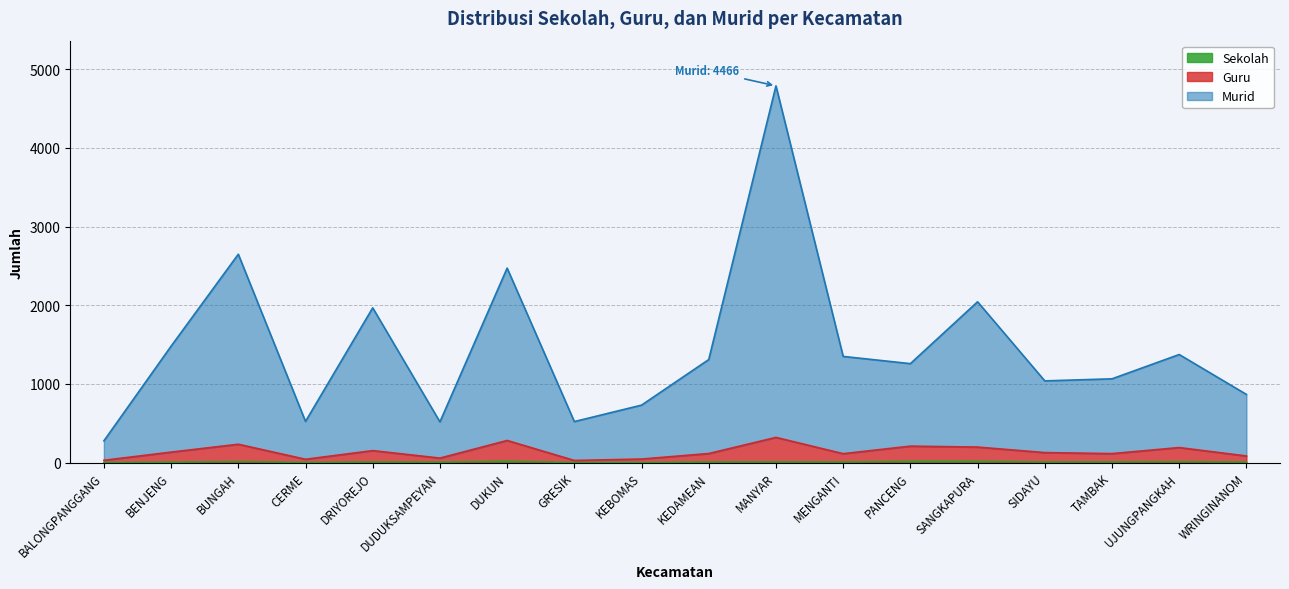

Which series has the largest range (max minus min)?

Murid